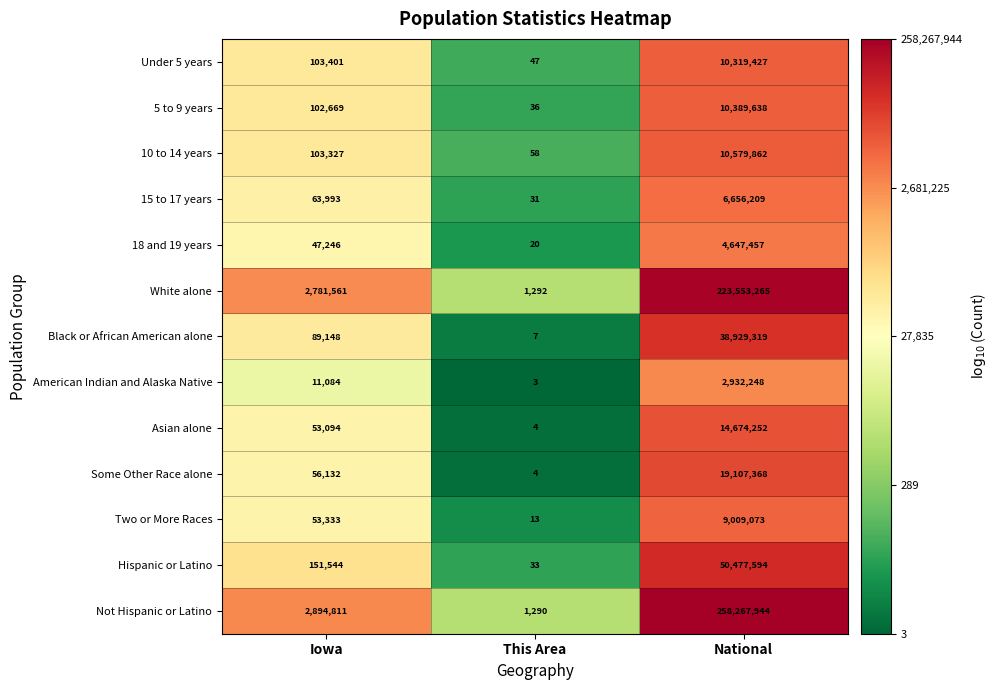

List the series in order of their peak value, highest first.

Not Hispanic or Latino, White alone, Hispanic or Latino, Black or African American alone, Some Other Race alone, Asian alone, 10 to 14 years, 5 to 9 years, Under 5 years, Two or More Races, 15 to 17 years, 18 and 19 years, American Indian and Alaska Native